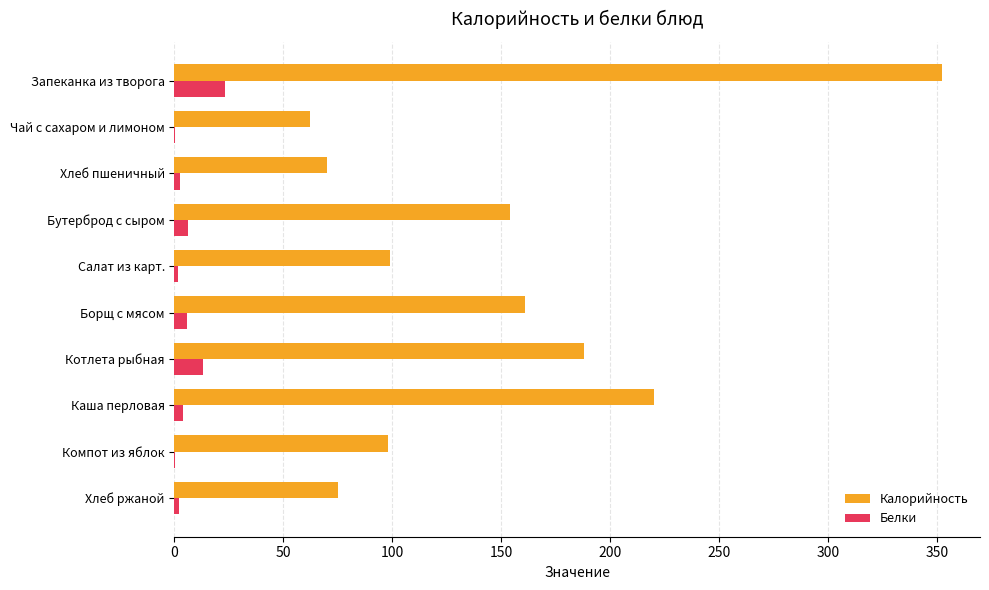

At which label is Калорийность closest to 207?

Каша перловая